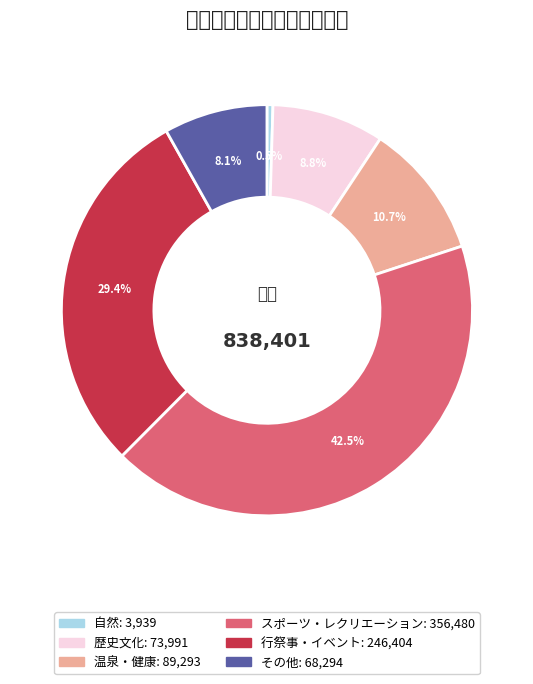

To the nearest percent, what is the difference between the スポーツ・レクリエーション and その他 slice percentages?

34%